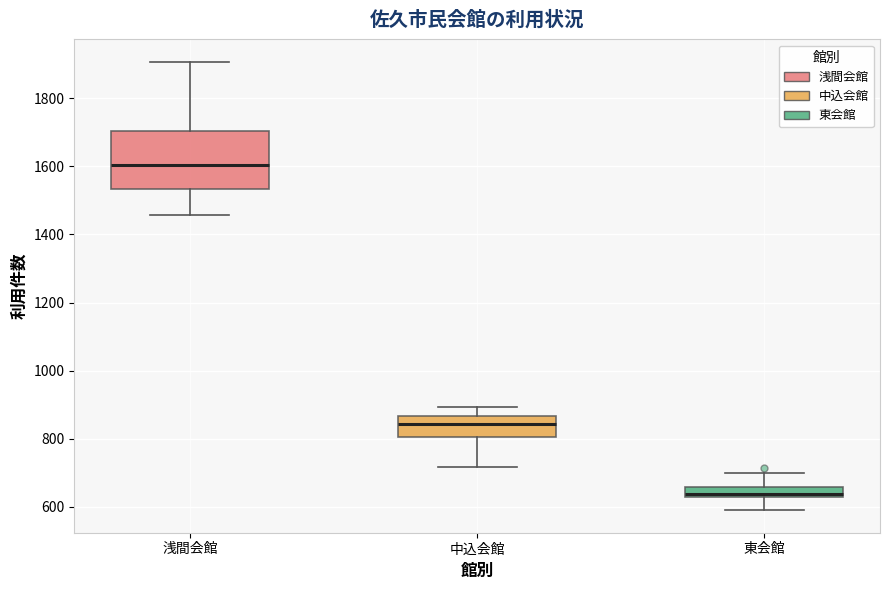

Reading left to right, transcribe this box plot: for each box, give where its median line is, the range the box spans, and where its two whiskers end, as read against the y-axis. The values are not printed on the chart, so give them approximately, as read against the axis.

浅間会館: median 1600, box 1540 to 1700, whiskers 1460 to 1900
中込会館: median 840, box 800 to 860, whiskers 720 to 900
東会館: median 640, box 620 to 660, whiskers 580 to 700